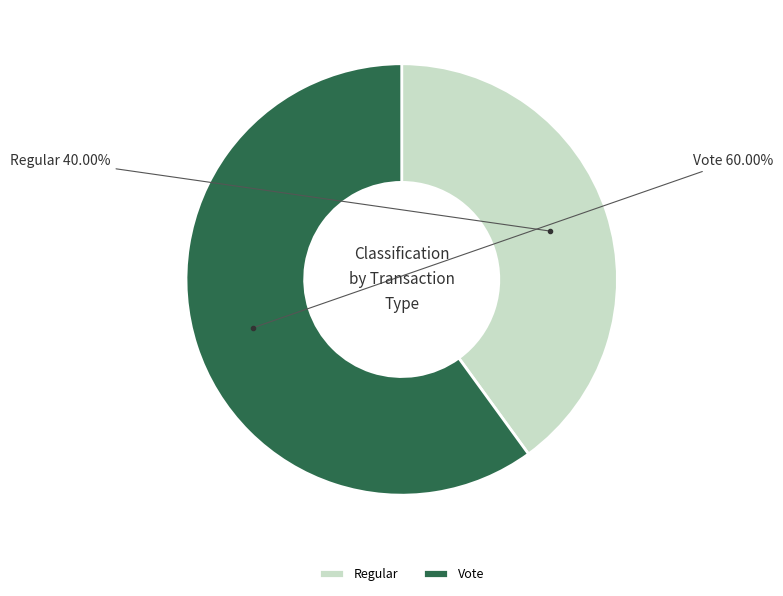

What is the smallest slice in the pie chart?

Regular